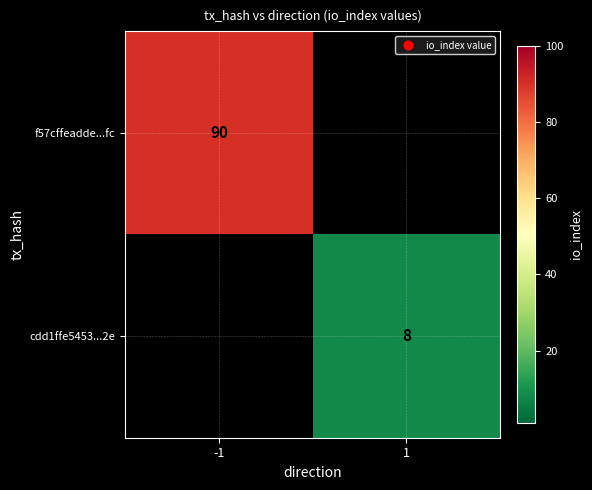

What is the difference between the highest and lowest values at 1?

8